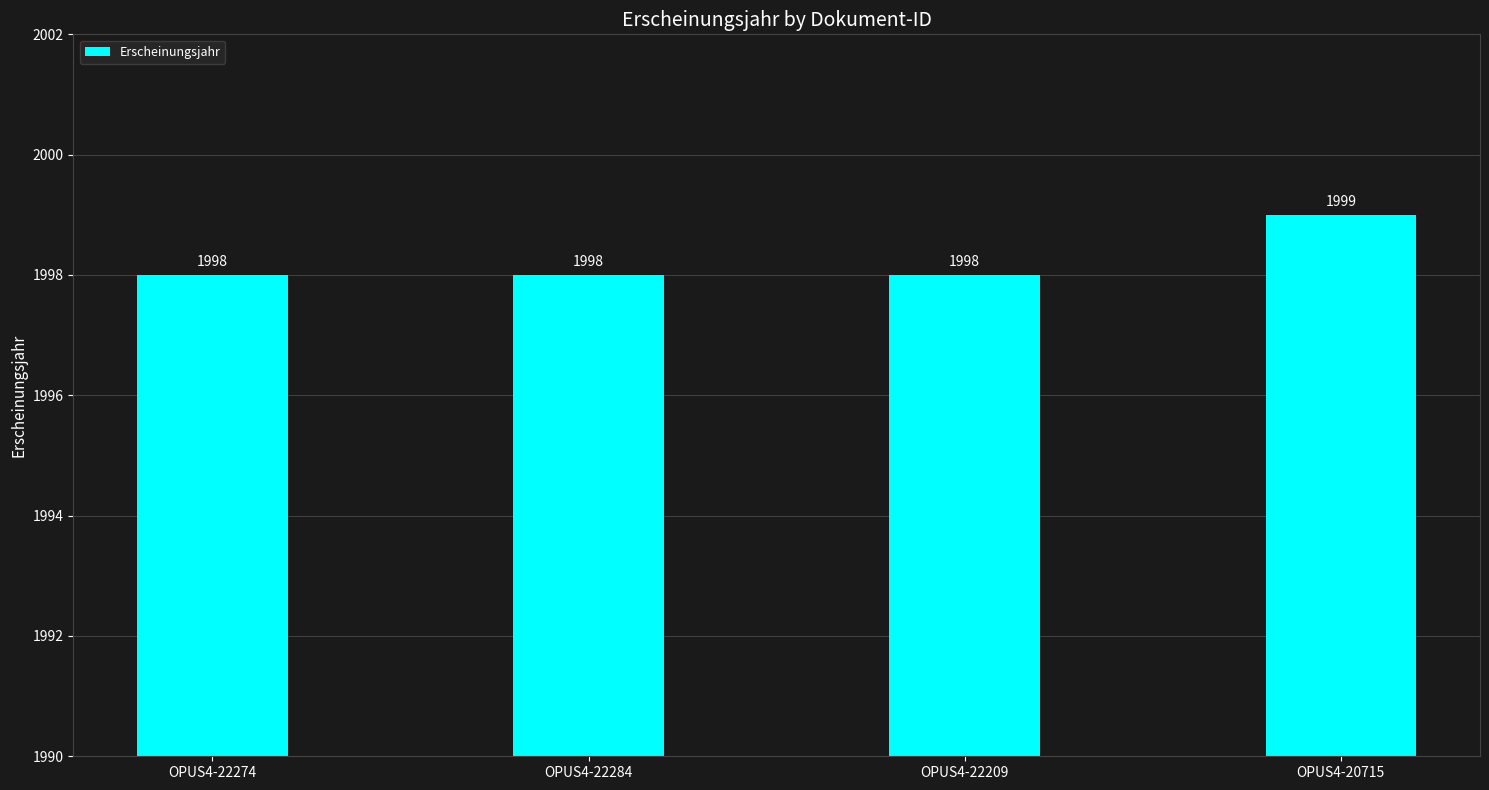

How many values are between 1998 and 1999?

4